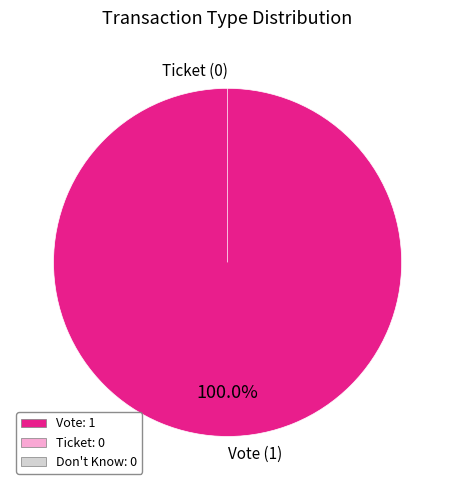

To the nearest percent, what portion does Vote represent?

100%